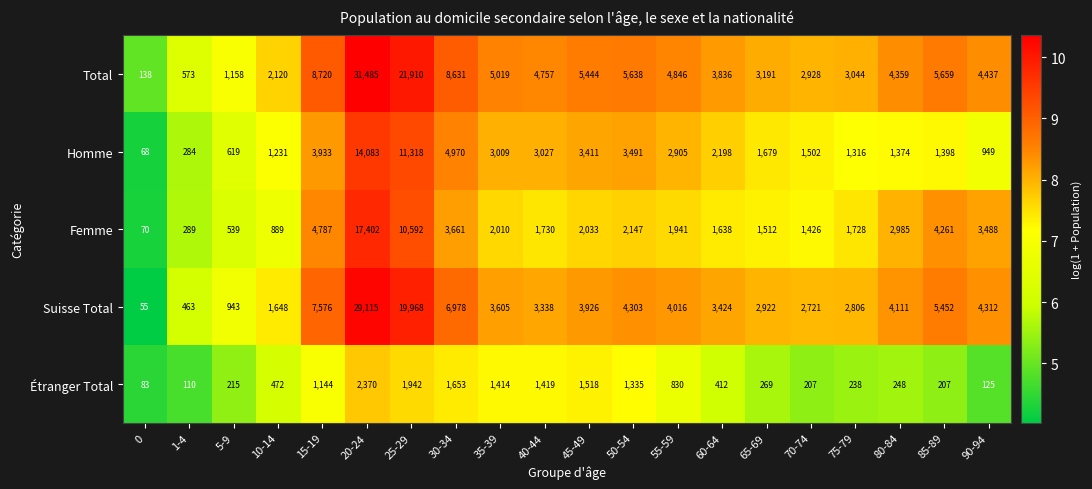

Which series has the largest range (max minus min)?

Total